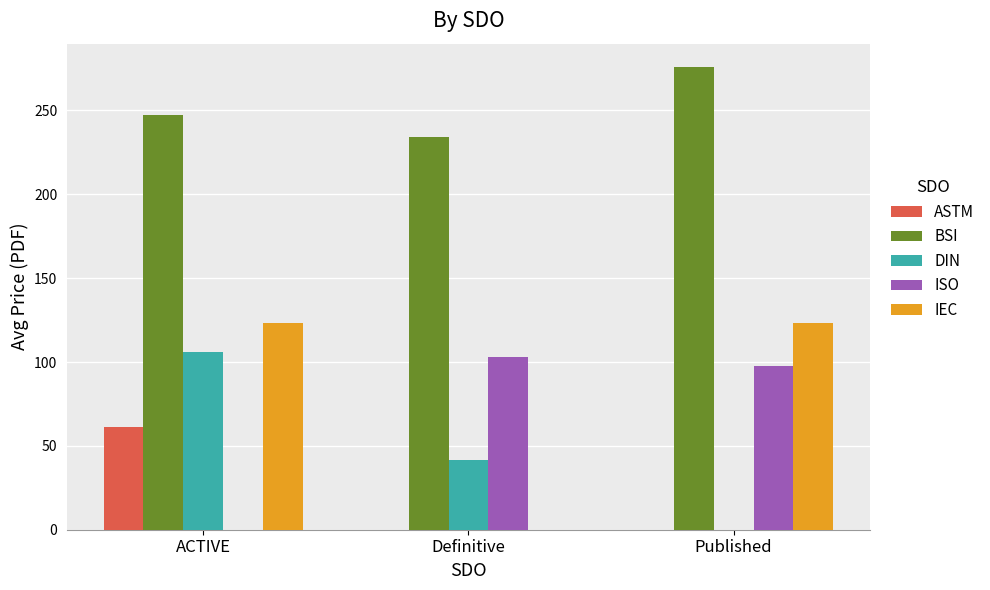

What is the greatest value displayed?

276.0